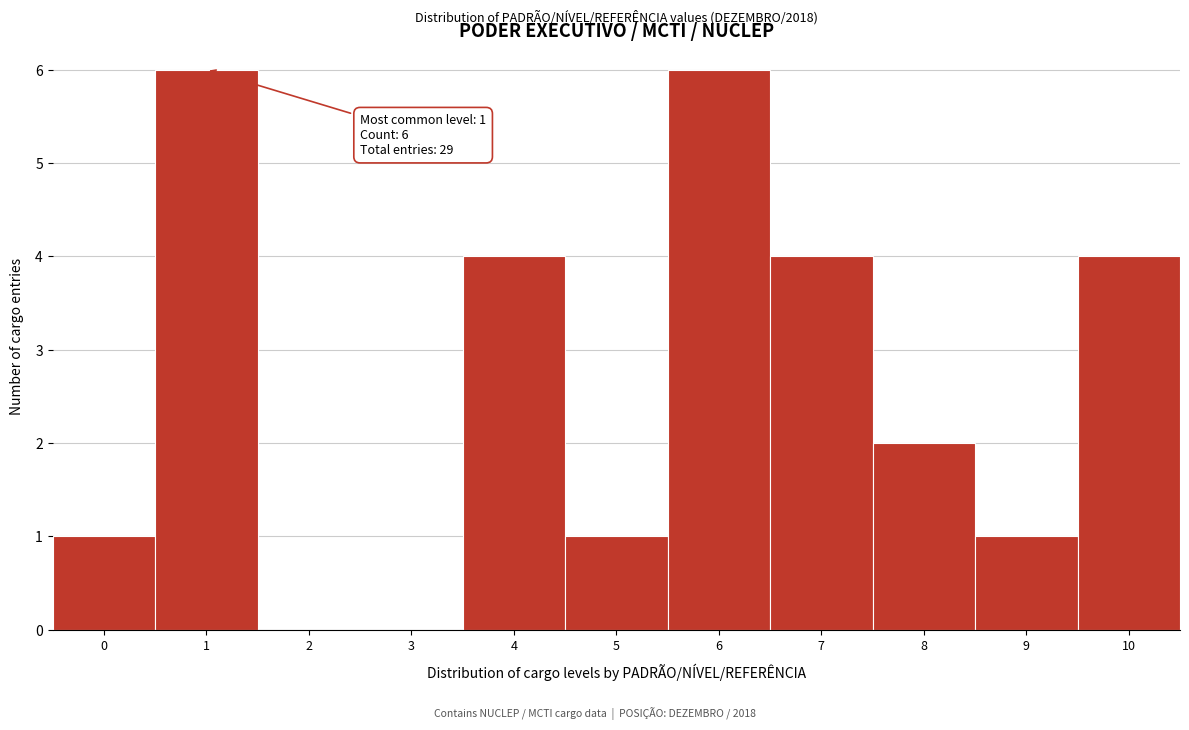

Reading left to right, list all the values displayed in this chart.

0=1	1=6	2=0	3=0	4=4	5=1	6=6	7=4	8=2	9=1	10=4